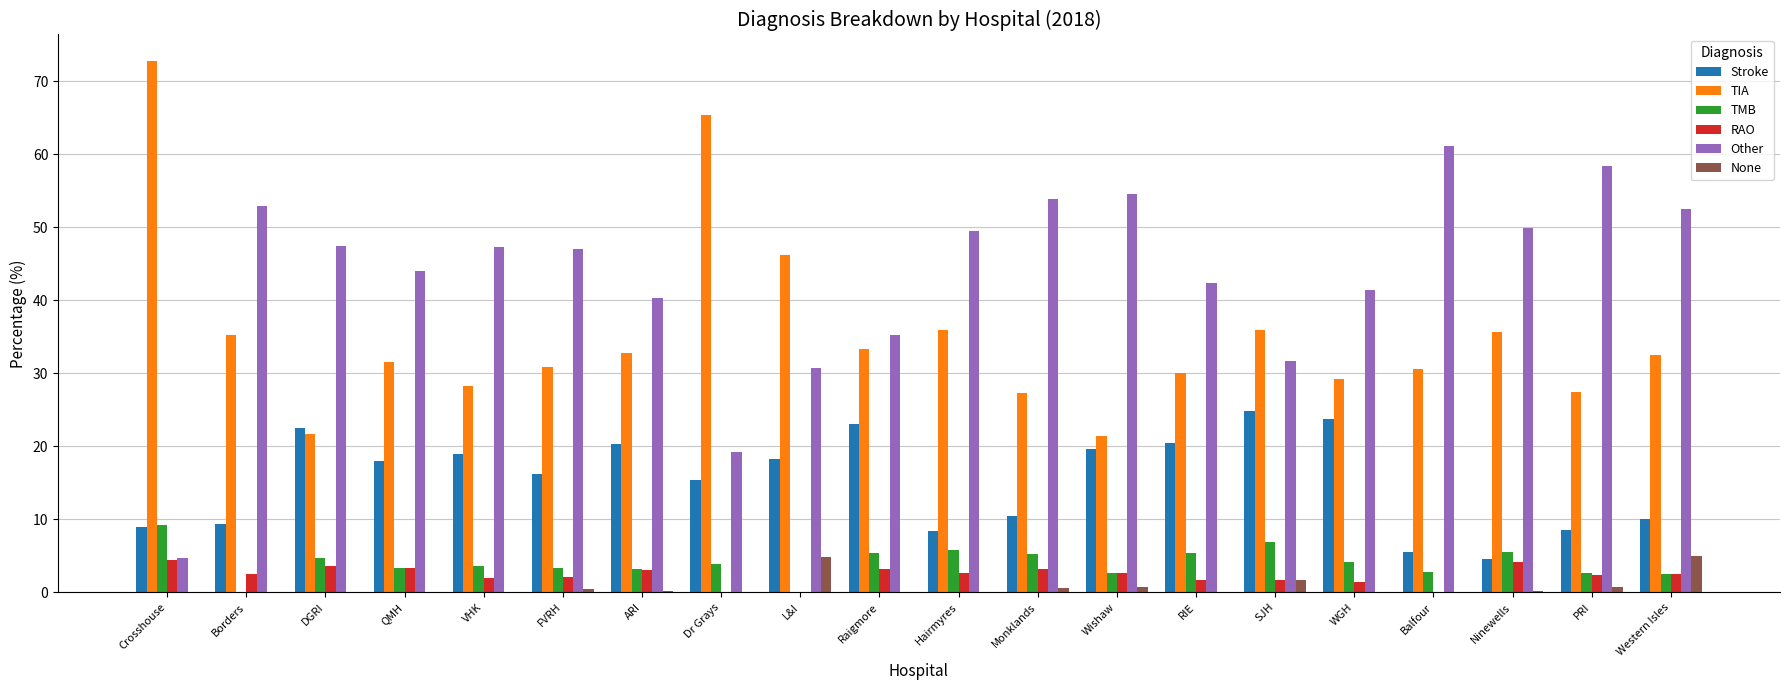

Read the Stroke value at RIE.

20.4